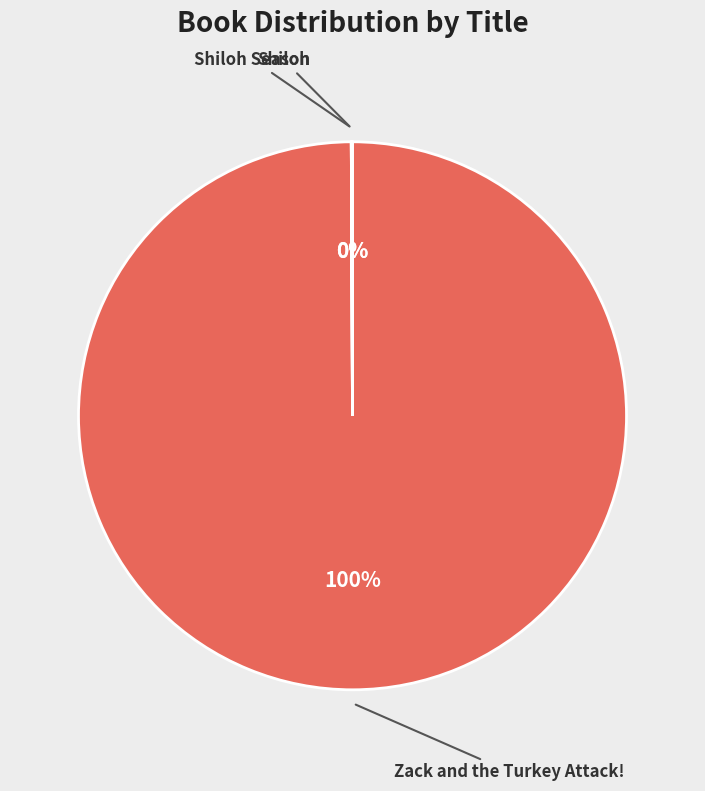

To the nearest percent, what is the difference between the largest and smallest slice percentages?

100%